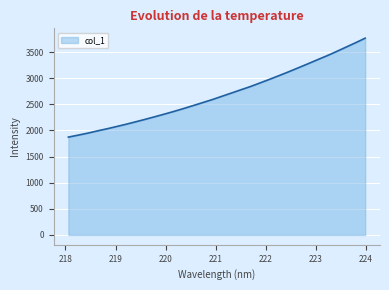

What is the difference between the maximum and minimum values?

1893.2